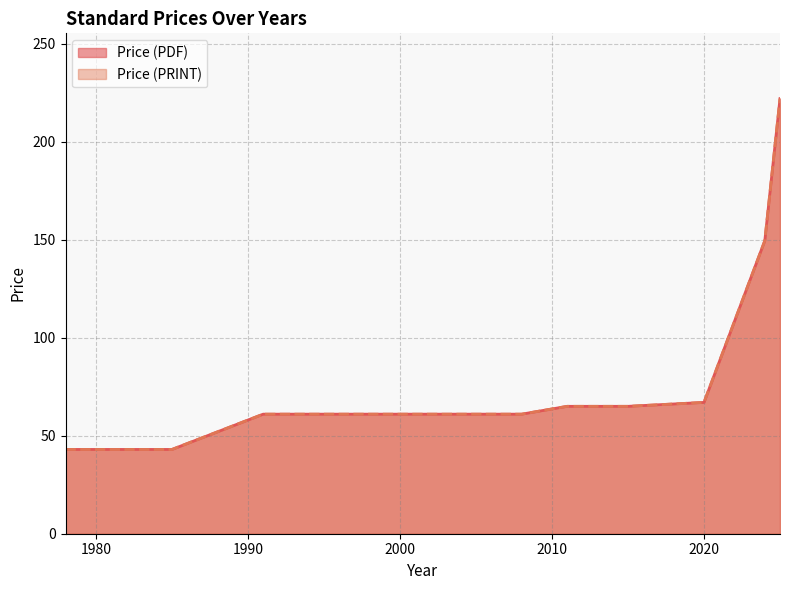

The Price (PDF) series shows 207.0 at 2024. True or false?

False